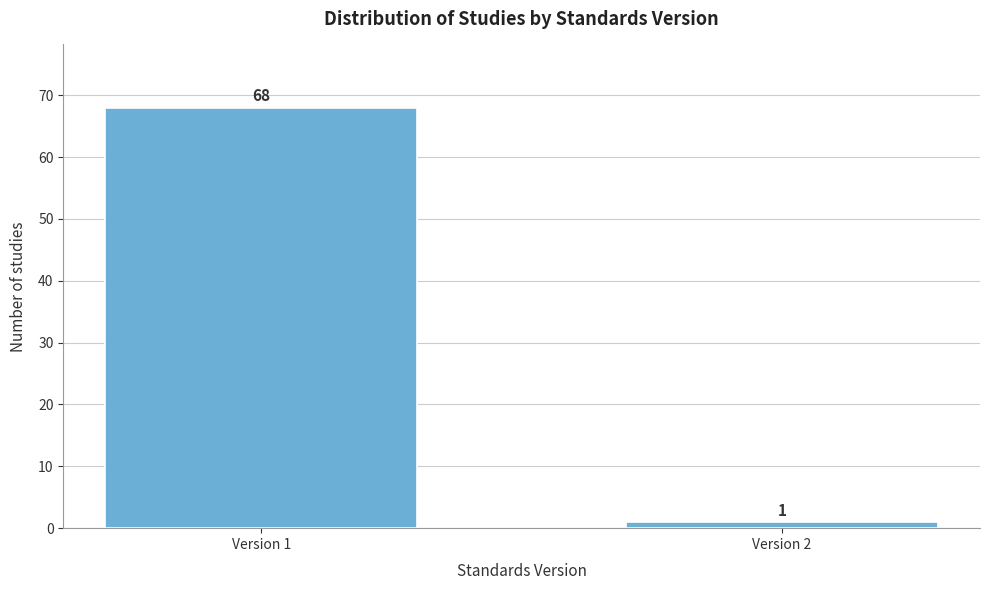

Reading right to left, extract all data points from this chart.

Version 2=1	Version 1=68